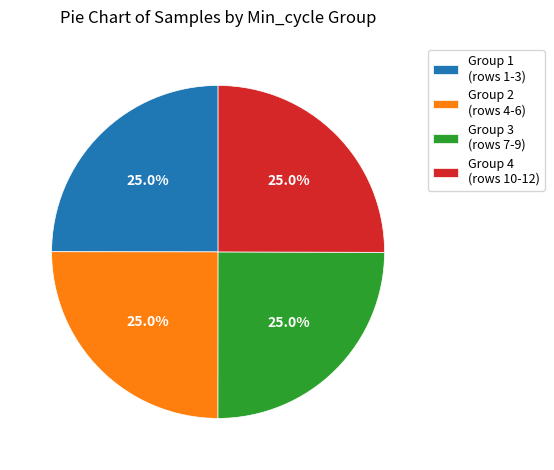

Approximately how many times larger is the value at Group 3 (rows 7-9) compared to Group 1 (rows 1-3)?

1.0